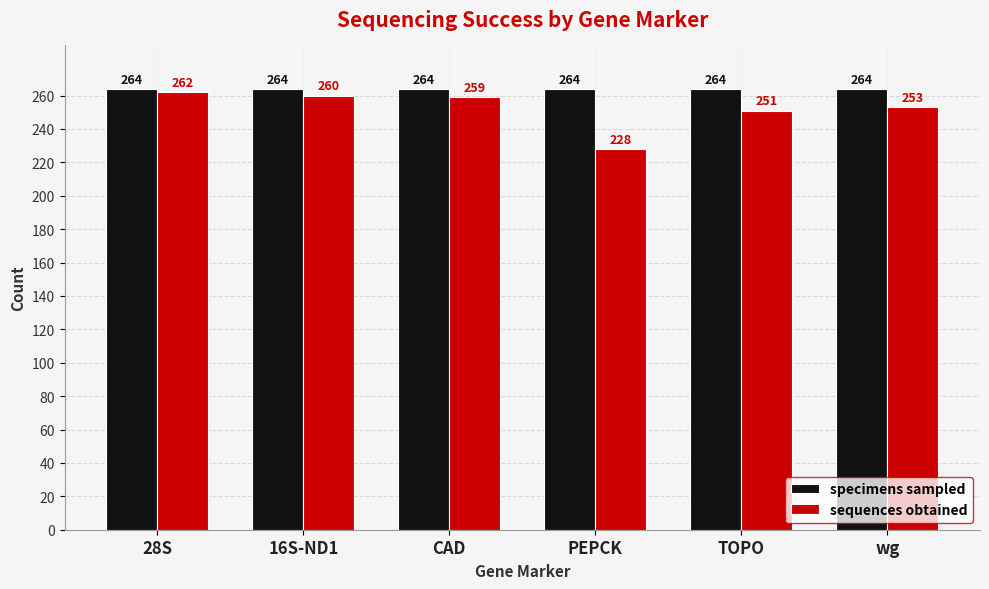

What is the sum of the specimens sampled values at 28S and 16S-ND1?

528